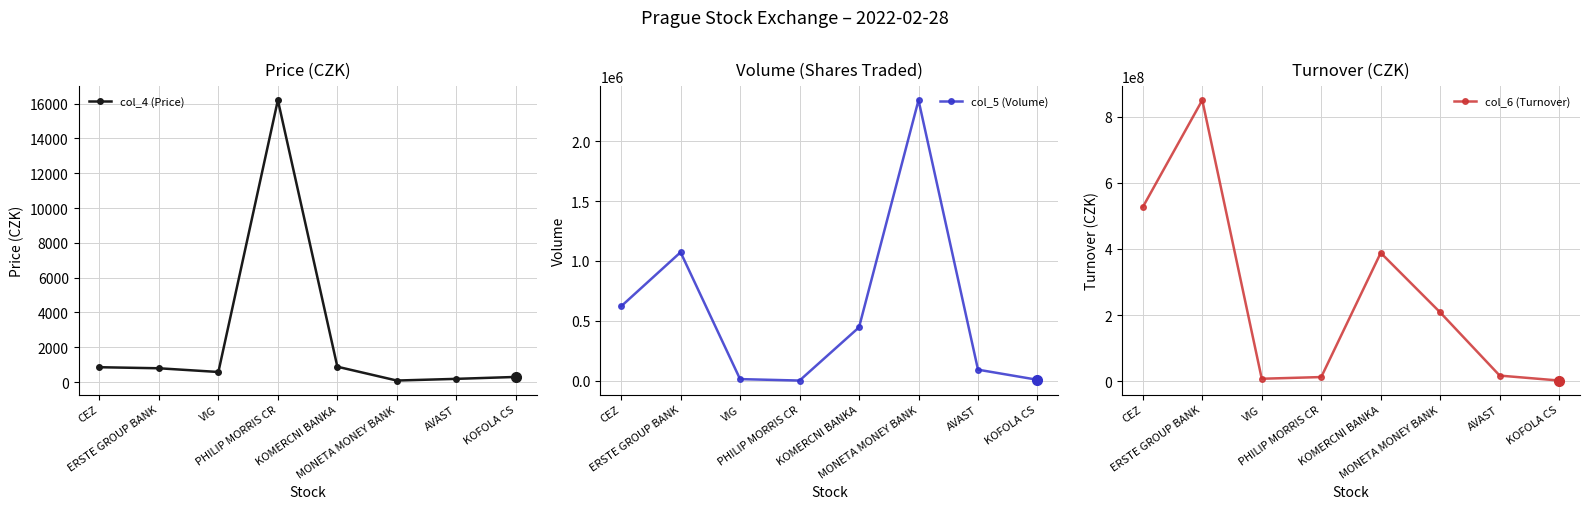

At how many categories does at least one series exceed 155649122?

4